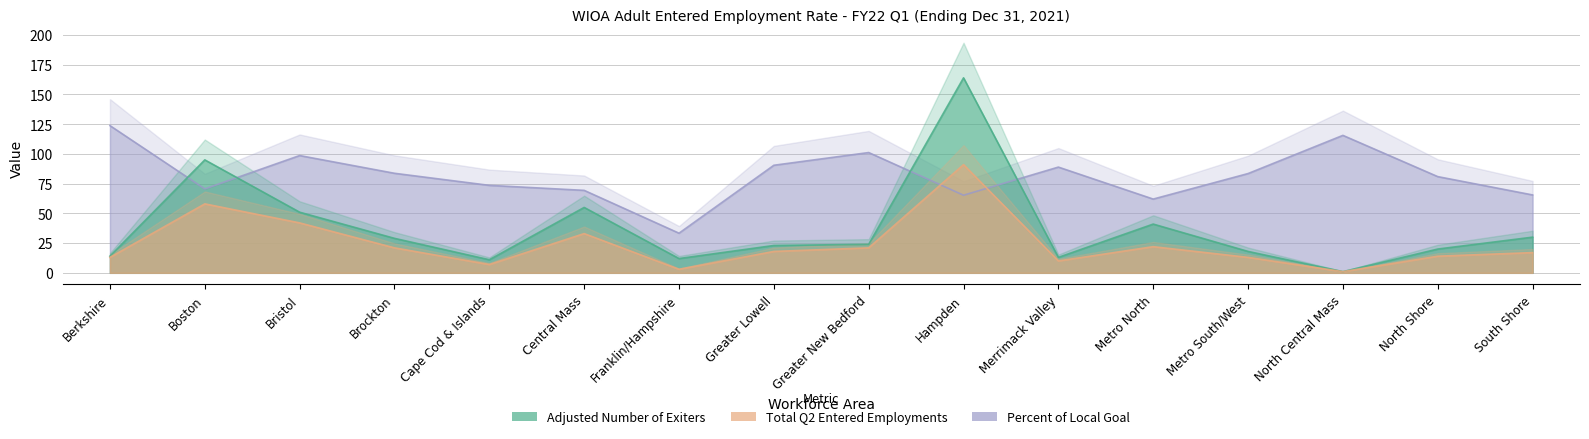

What is the value of the Adjusted Number of Exiters point at the 6th from the left?

55.0